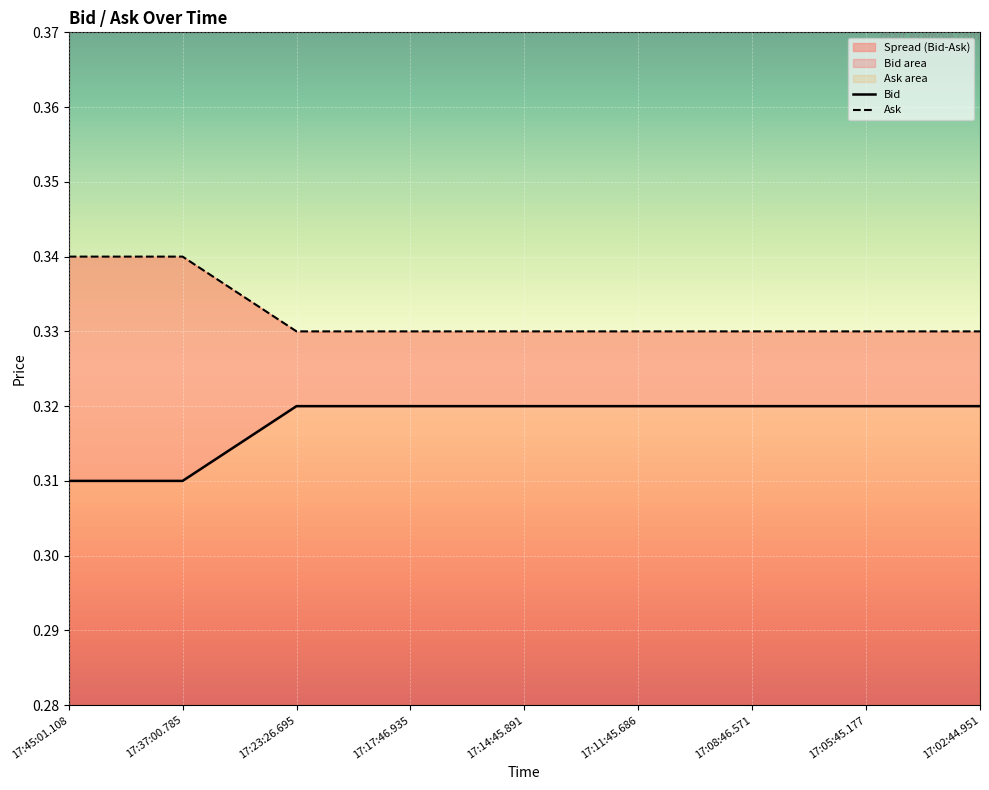

At how many categories does at least one series exceed 0?

9